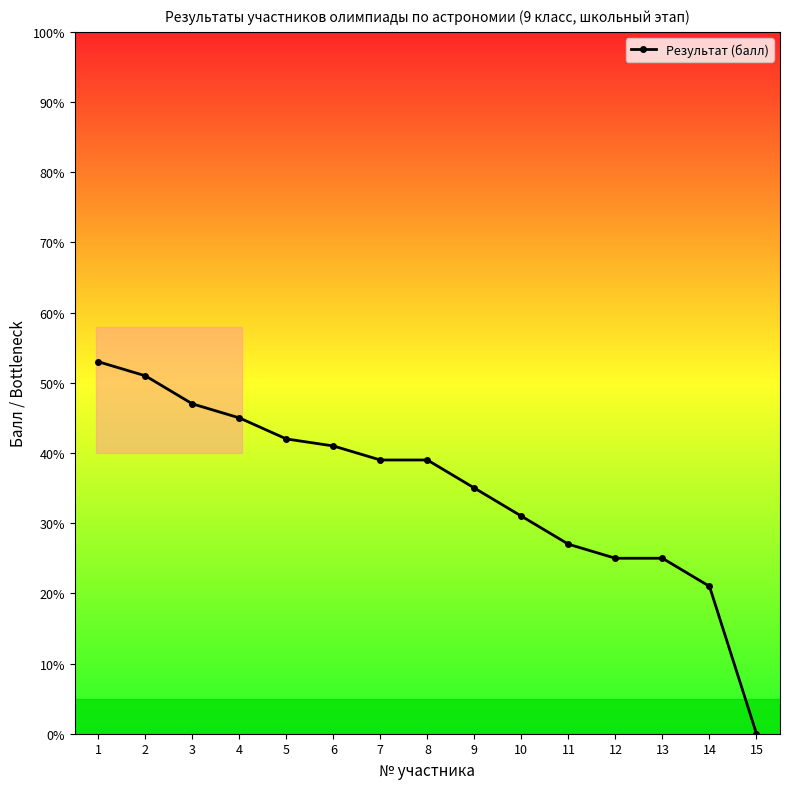

What is the sum of all values?

521